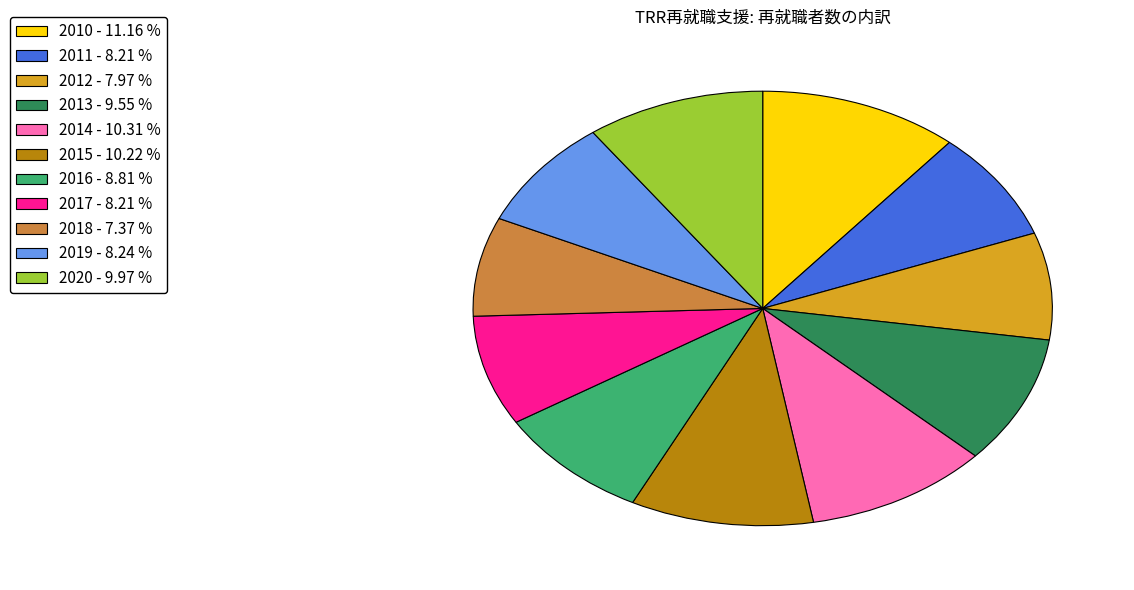

Does any single category account for the majority?

No